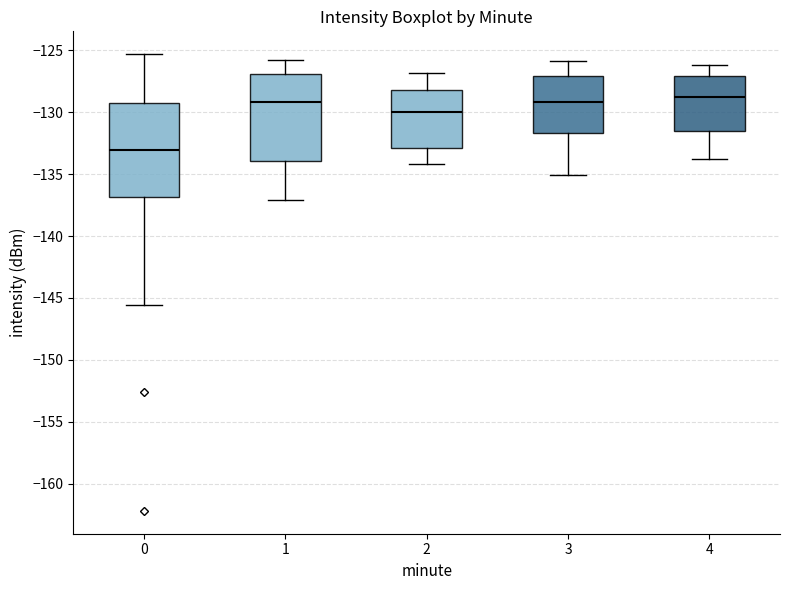

Reading left to right, read every box against the y-axis: the position of its median line, the range the box covers, and the ends of its whiskers. The values are not printed on the chart, so give them approximately, as read against the axis.

0: median -133.0, box -137.0 to -129.5, whiskers -145.5 to -125.5
1: median -129.0, box -134.0 to -127.0, whiskers -137.0 to -126.0
2: median -130.0, box -133.0 to -128.0, whiskers -134.0 to -127.0
3: median -129.0, box -131.5 to -127.0, whiskers -135.0 to -126.0
4: median -128.5, box -131.5 to -127.0, whiskers -134.0 to -126.0